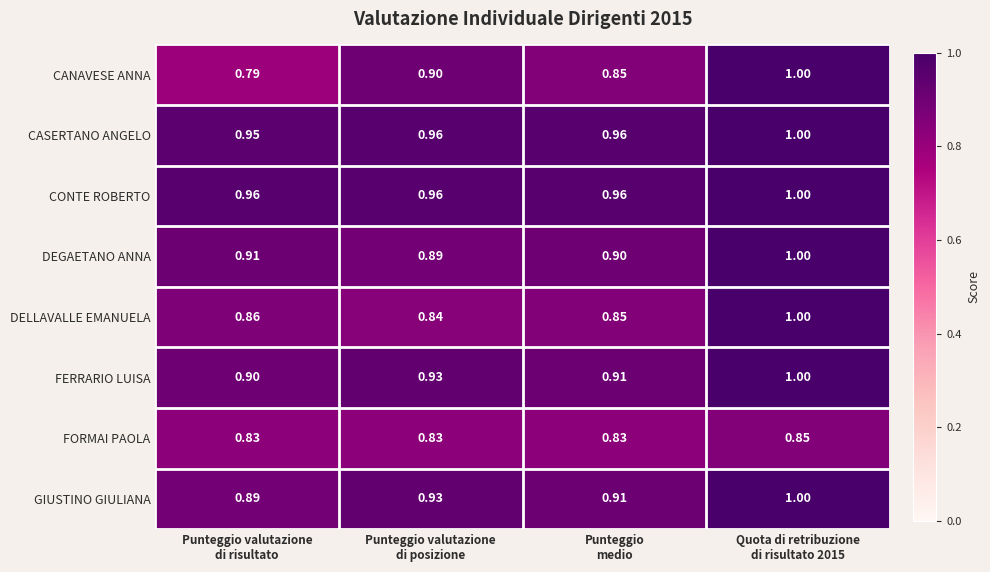

Which series has the largest total across all categories?

CONTE ROBERTO